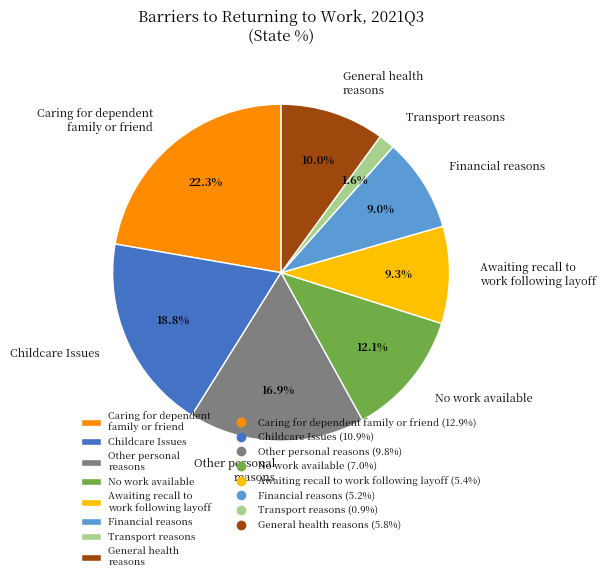

Which has a higher value, Other personal reasons or Transport reasons?

Other personal reasons